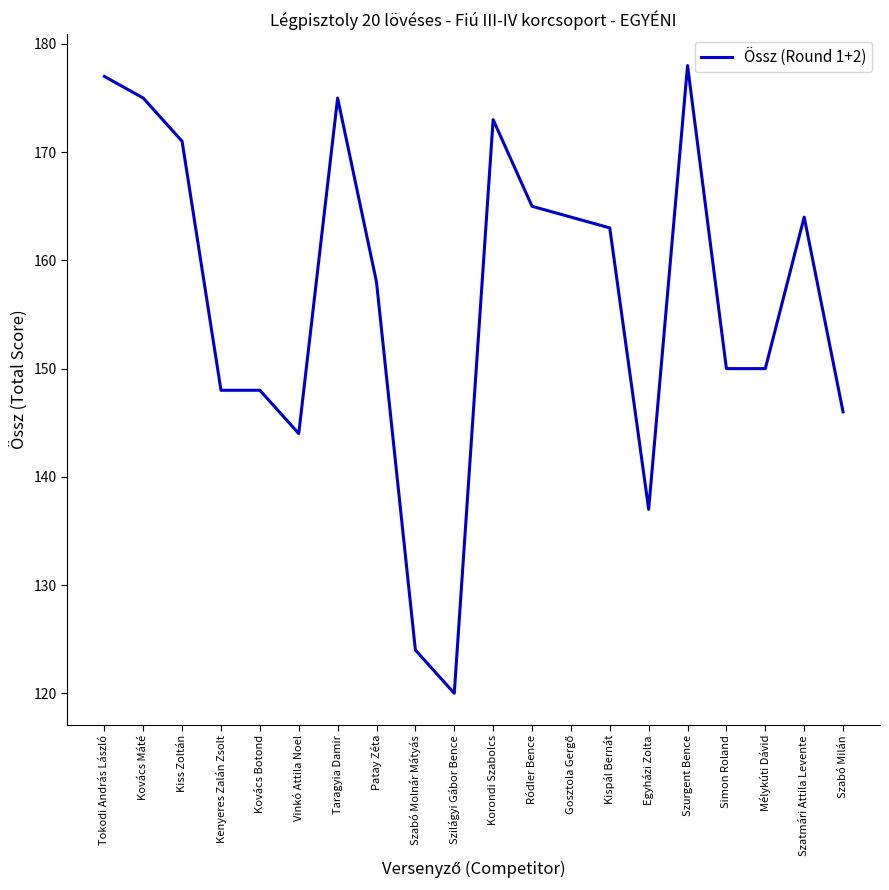

What position from the left is Egyházi Zolta?

15